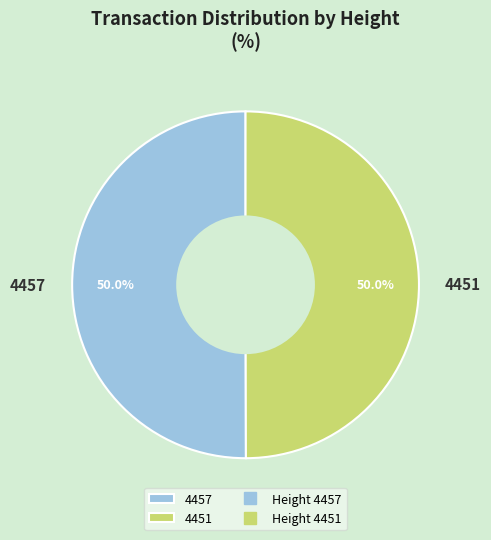

What is the total percentage of 4451 and 4457?

100.0%